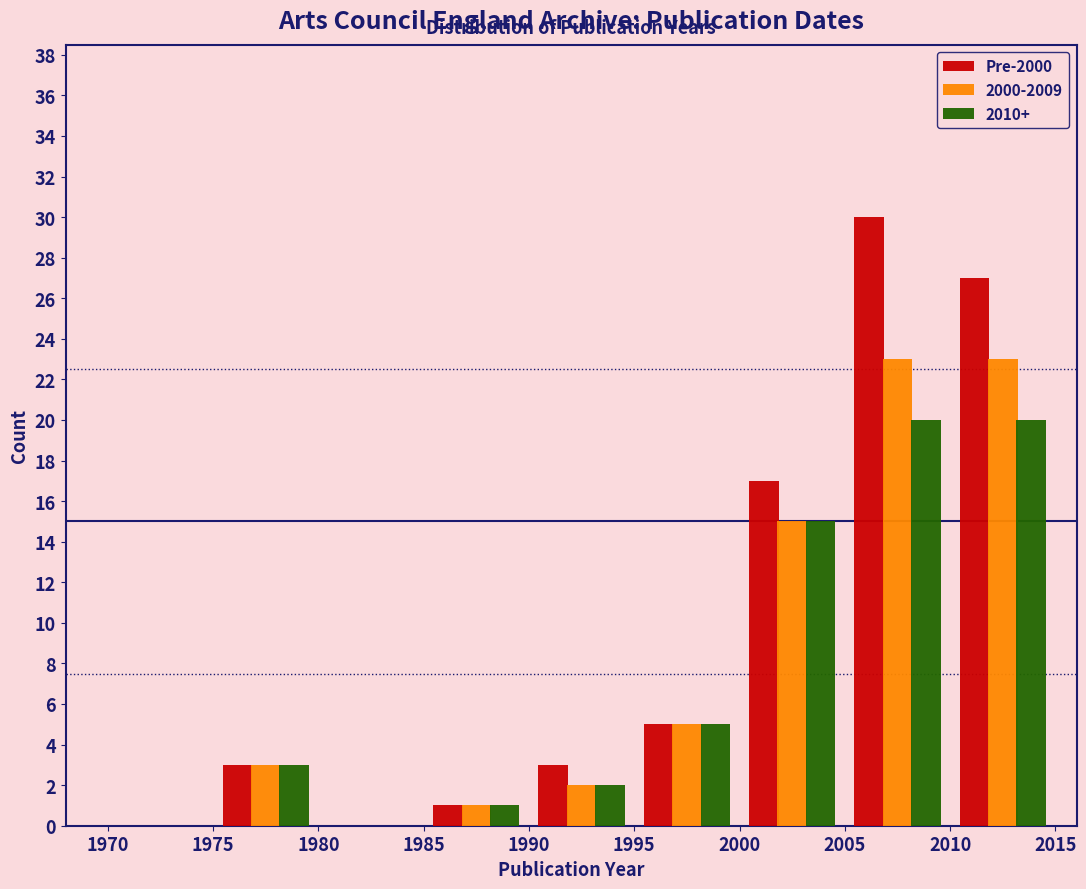

Reading left to right, list every range on the x-axis with the height of the bar of each series over it. The values are not printed on the chart, so give them approximately, as read against the axis.

1970 to 1975: Pre-2000=0	2000-2009=0	2010+=0
1975 to 1980: Pre-2000=3	2000-2009=3	2010+=3
1980 to 1985: Pre-2000=0	2000-2009=0	2010+=0
1985 to 1990: Pre-2000=1	2000-2009=1	2010+=1
1990 to 1995: Pre-2000=3	2000-2009=2	2010+=2
1995 to 2000: Pre-2000=5	2000-2009=5	2010+=5
2000 to 2005: Pre-2000=17	2000-2009=15	2010+=15
2005 to 2010: Pre-2000=30	2000-2009=23	2010+=20
2010 to 2015: Pre-2000=27	2000-2009=23	2010+=20